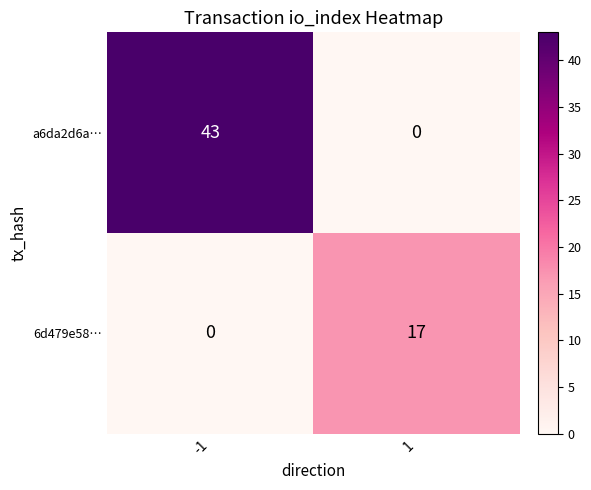

What is the approximate value of a6da2d6a… at -1?

43